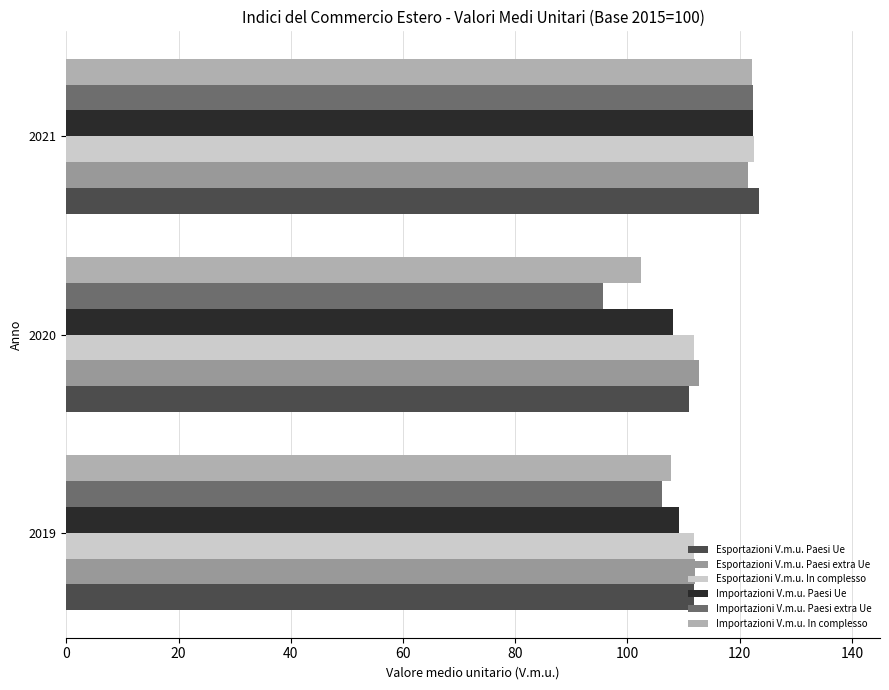

Reading left to right, what are all the values shown in this chart?

Esportazioni V.m.u. Paesi Ue: 111.8	111.0	123.5
Esportazioni V.m.u. Paesi extra Ue: 112.1	112.8	121.5
Esportazioni V.m.u. In complesso: 111.9	111.8	122.5
Importazioni V.m.u. Paesi Ue: 109.1	108.2	122.3
Importazioni V.m.u. Paesi extra Ue: 106.1	95.7	122.4
Importazioni V.m.u. In complesso: 107.8	102.4	122.2